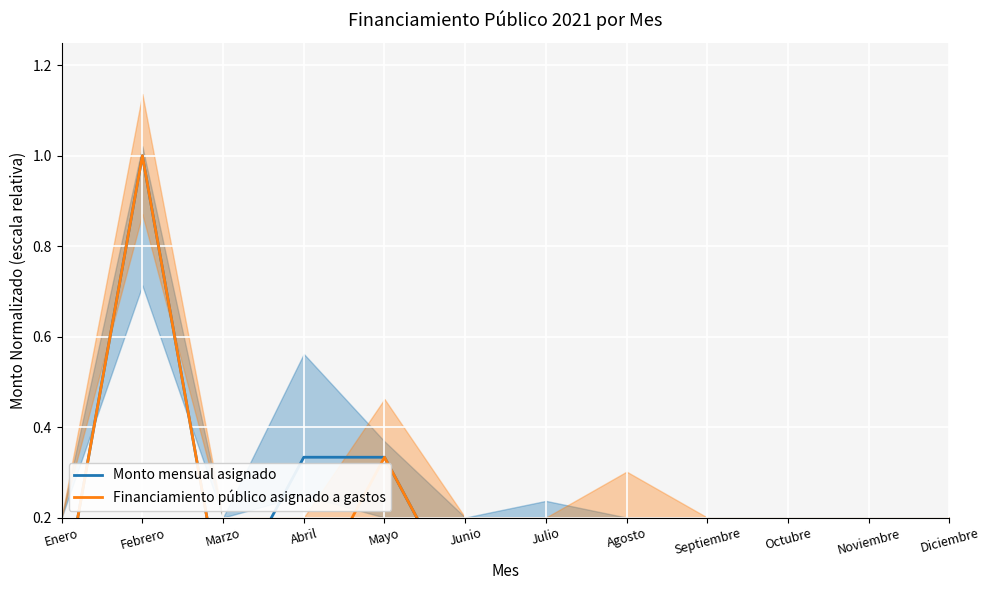

At which category does the chart reach its peak across all series?

Febrero